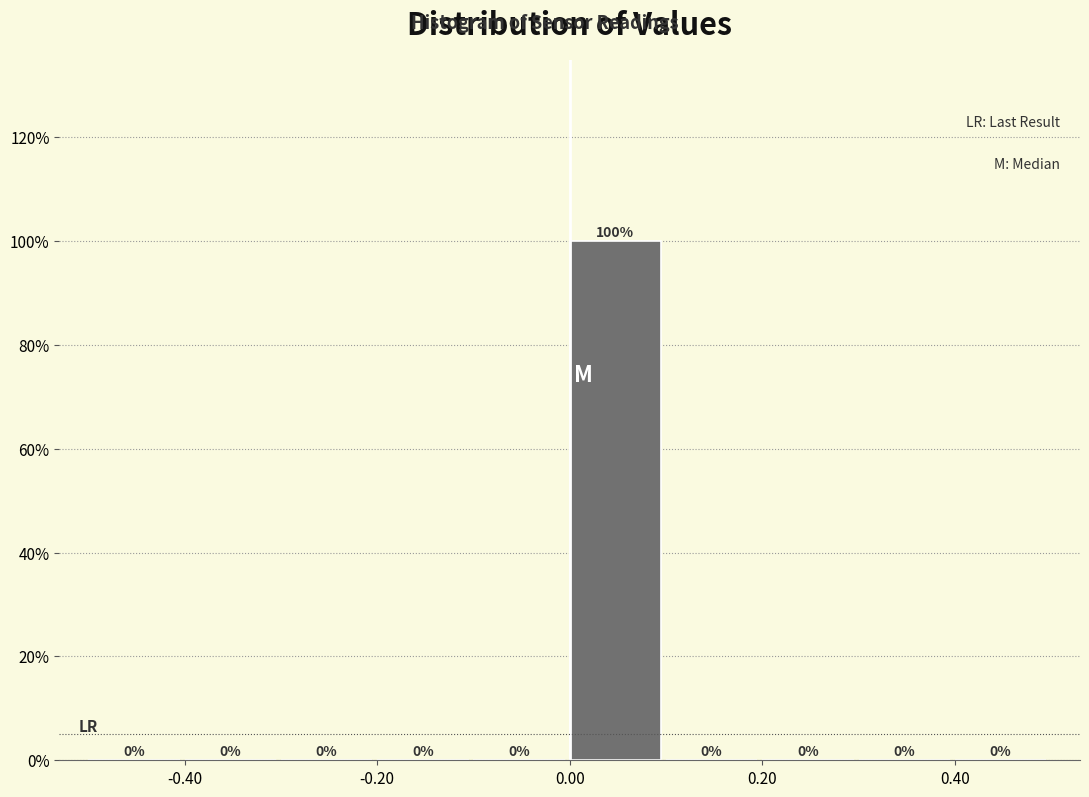

Which range on the x-axis has the tallest bar?

0.0 to 0.1